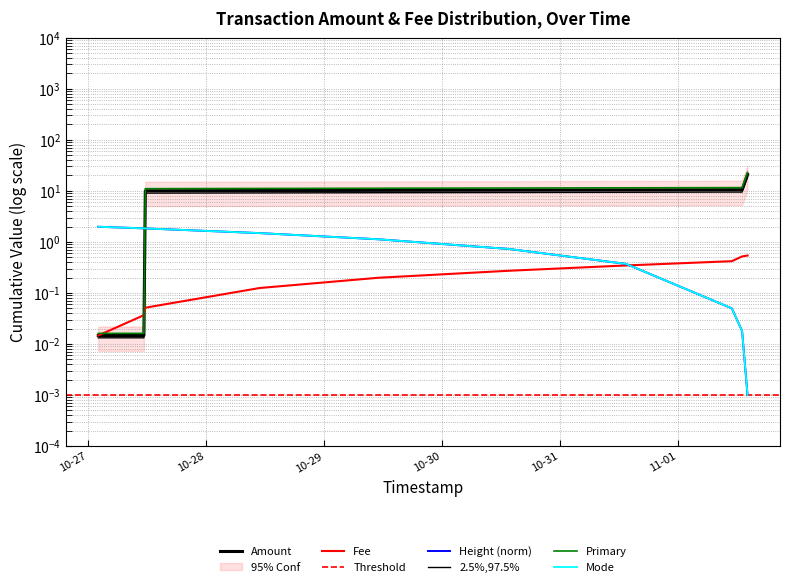

At which label does Height_scaled reach its peak?

2021-10-27 02:05:59